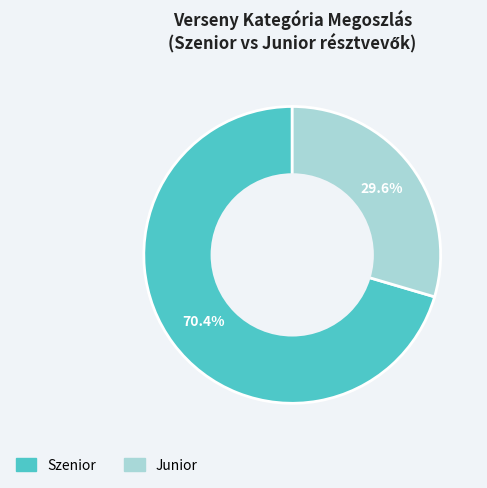

The Junior slice represents 30% of the pie. True or false?

True